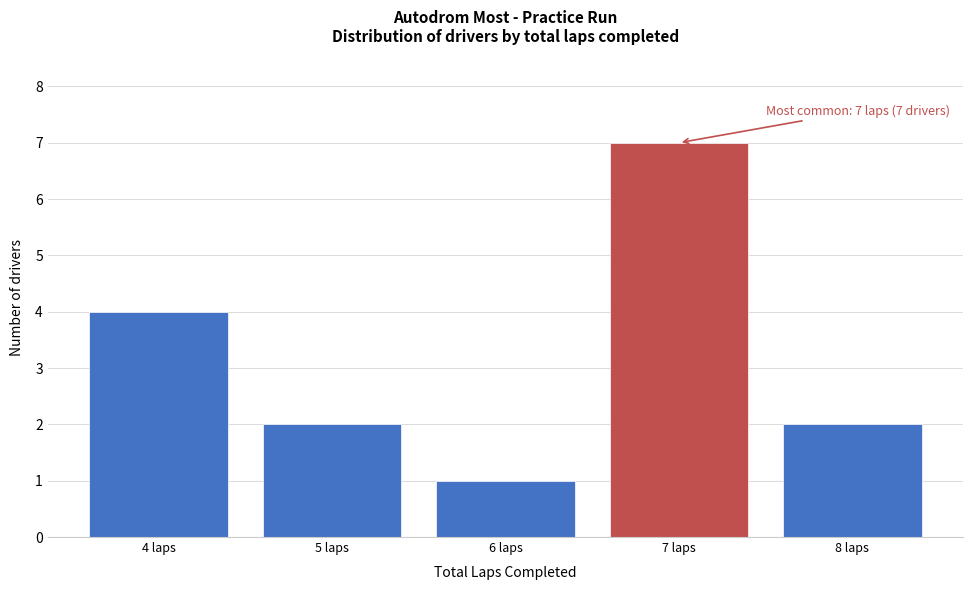

Reading left to right, what are all the values shown in this chart?

4	2	1	7	2